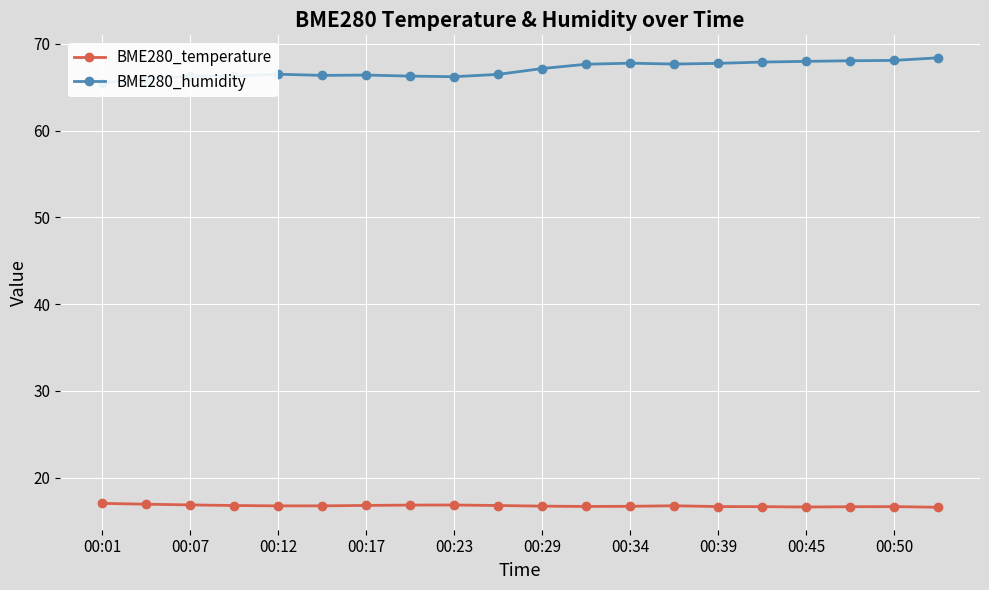

What is the difference between the maximum and minimum values in the BME280_temperature series?

0.4